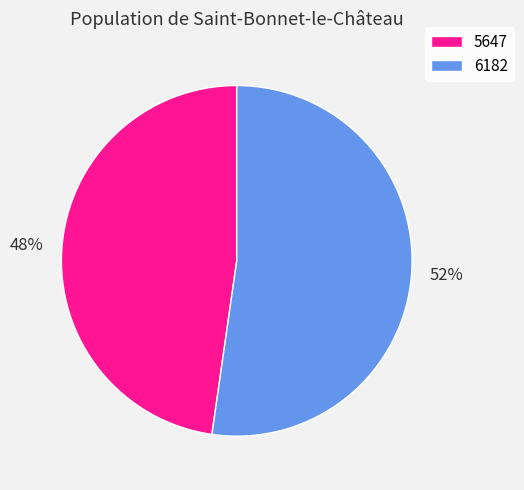

The 5647 slice represents 48% of the pie. True or false?

True